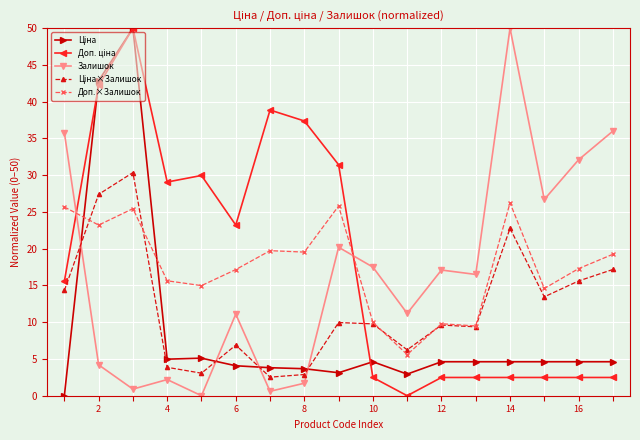

What is the maximum value shown in the chart?

50.0